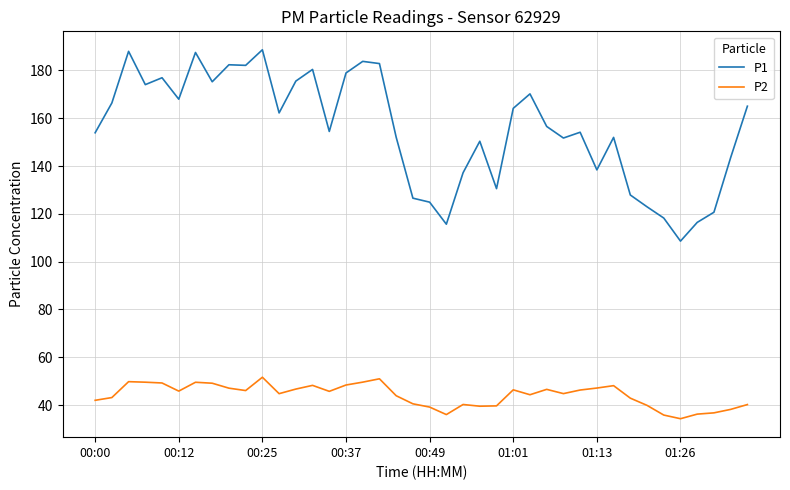

What is the greatest value displayed?

188.7